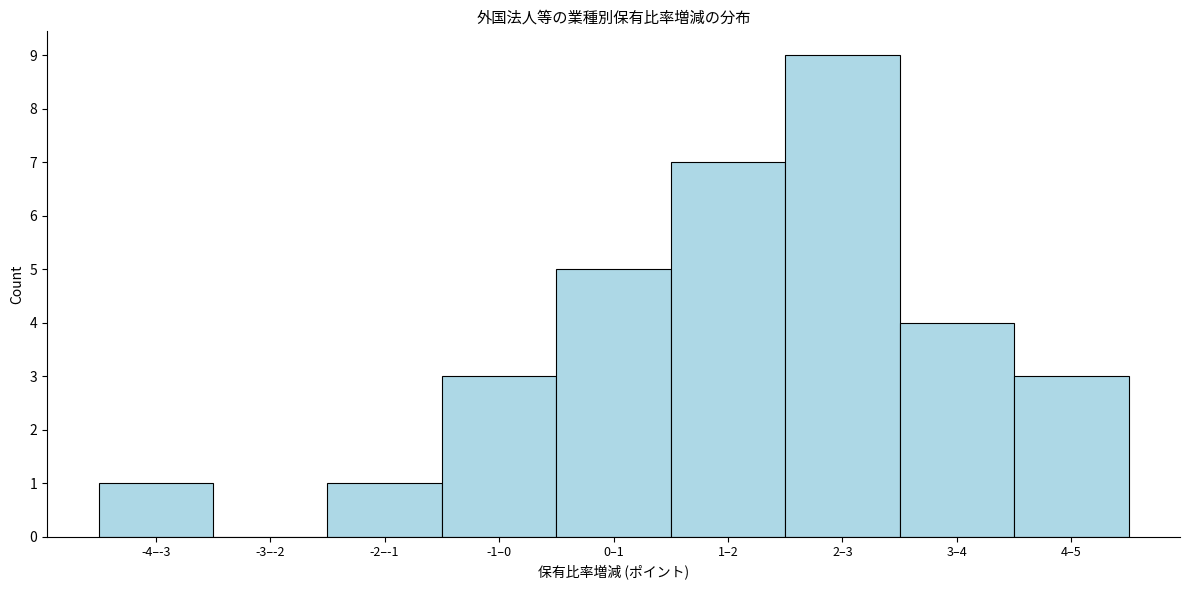

Reading right to left, transcribe all the data shown in this chart.

4–5=3	3–4=4	2–3=9	1–2=7	0–1=5	-1–0=3	-2–-1=1	-3–-2=0	-4–-3=1